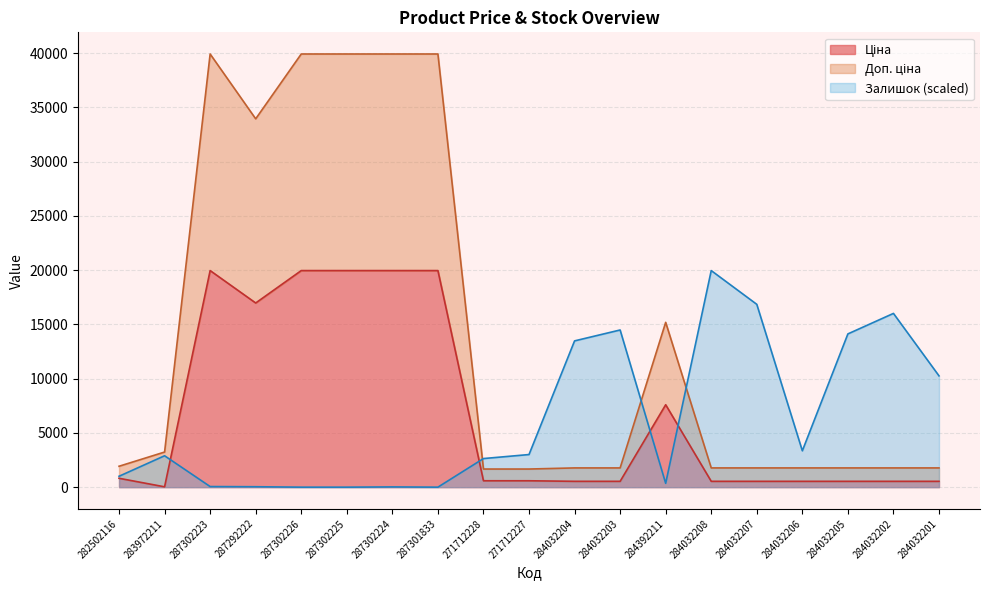

How many series are shown in this chart?

3